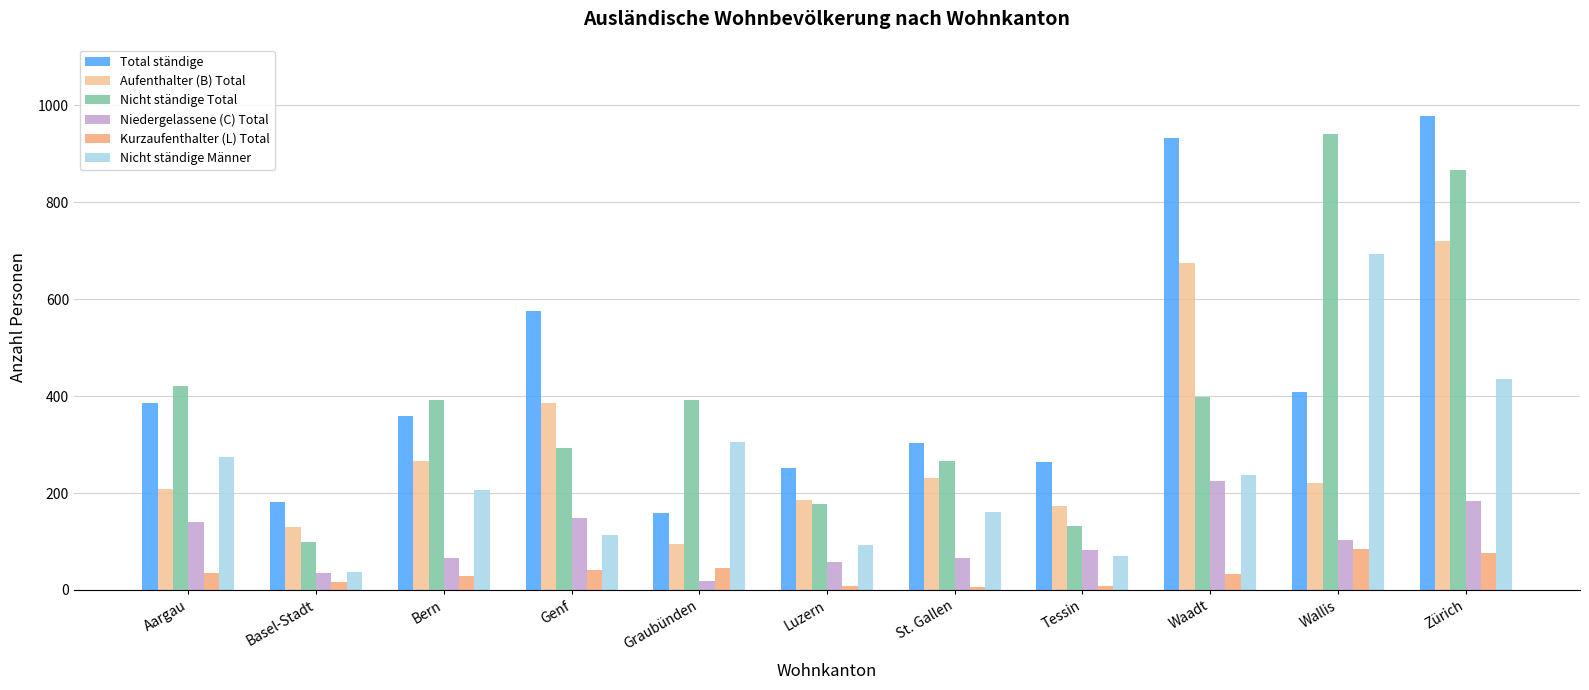

What is the sum of the Kurzaufenthalter (L) Total values at Genf and Bern?

69